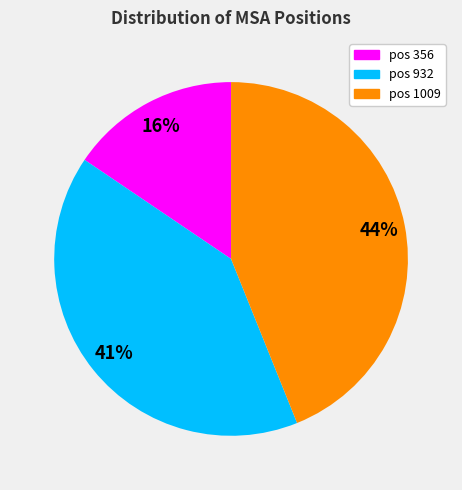

Is there any slice that represents more than half of the pie?

No